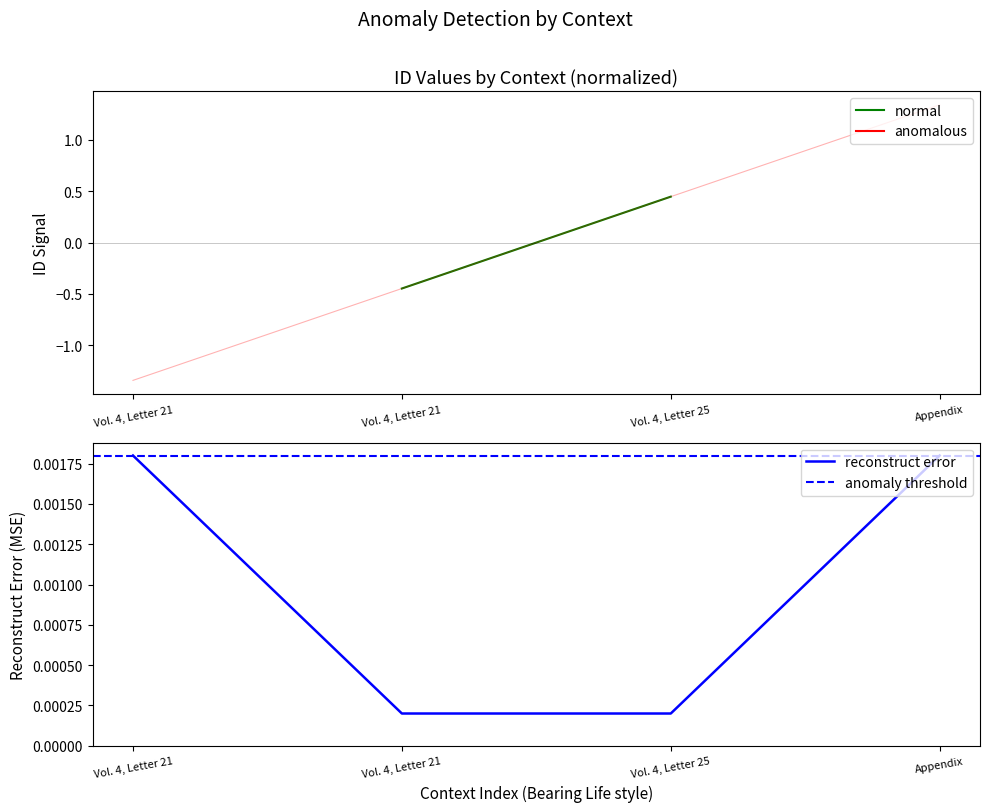

Reading left to right, list all the values displayed in this chart.

Vol. 4, Letter 21=-1.3	Vol. 4, Letter 21=-0.4	Vol. 4, Letter 25=0.4	Appendix=1.3